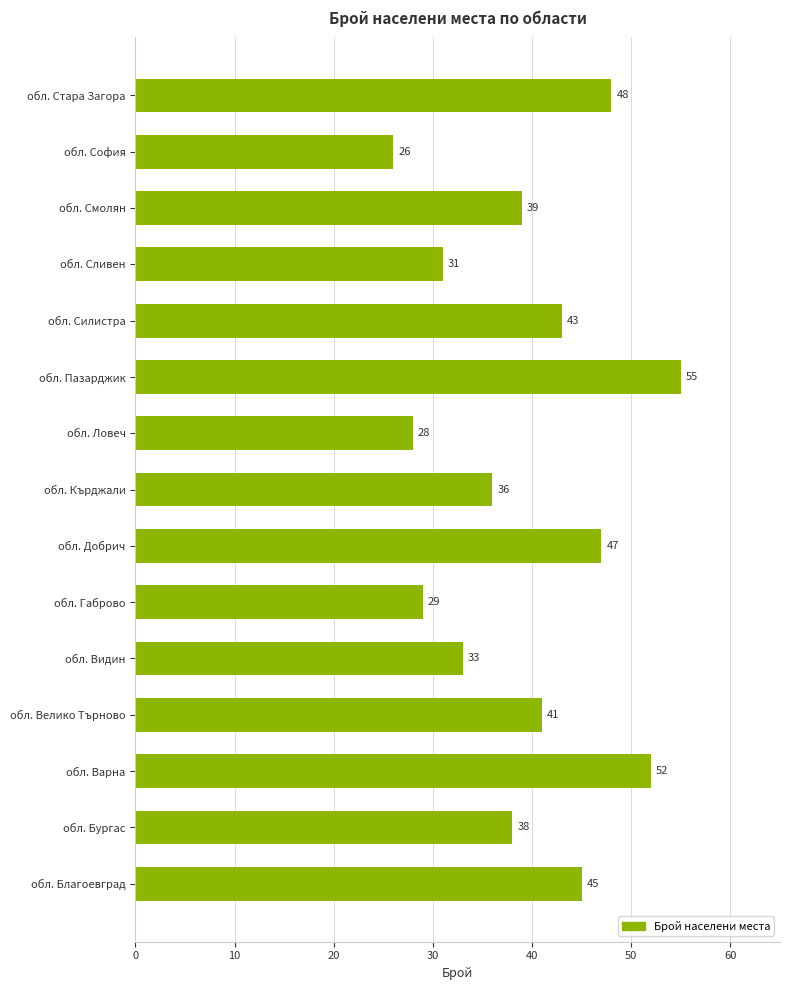

Between обл. Силистра and обл. Стара Загора, which is larger?

обл. Стара Загора